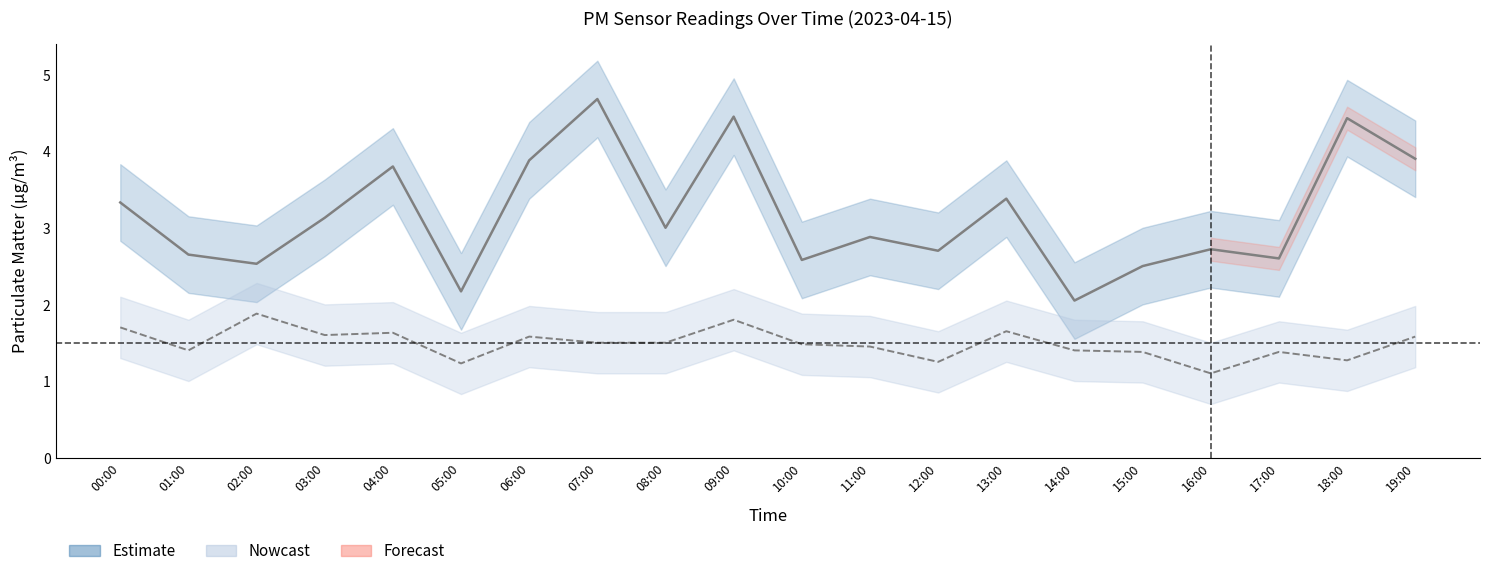

What position from the right is 08:00?

12